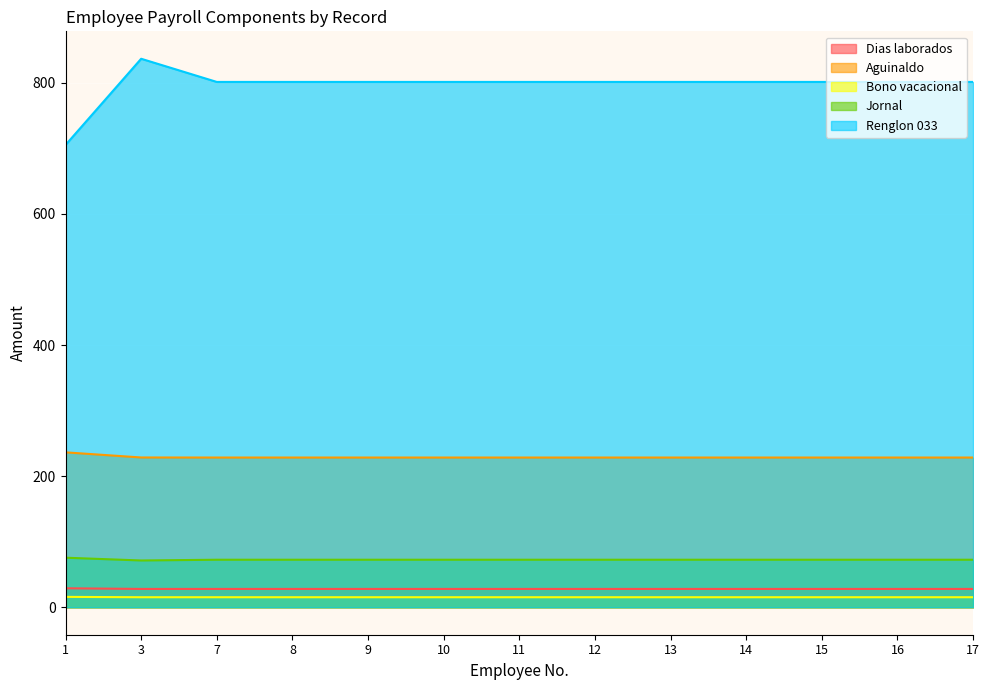

True or false: Bono vacacional has more than 0 interior local peaks.

False